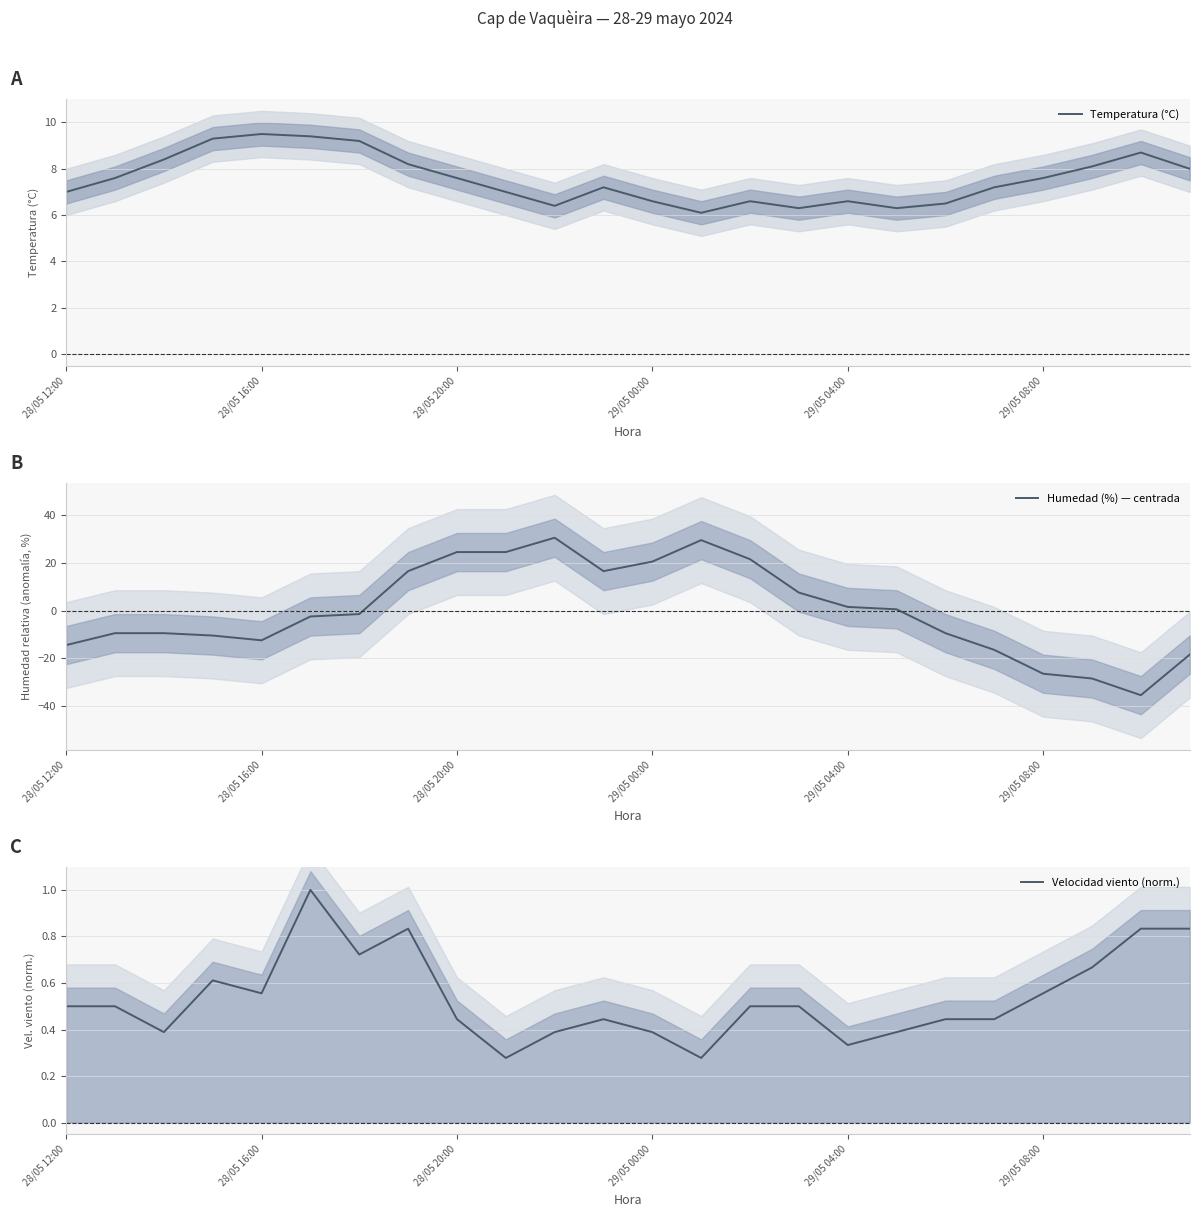

True or false: Humedad (%) — centrada has a value of -14.3 at 18.

False